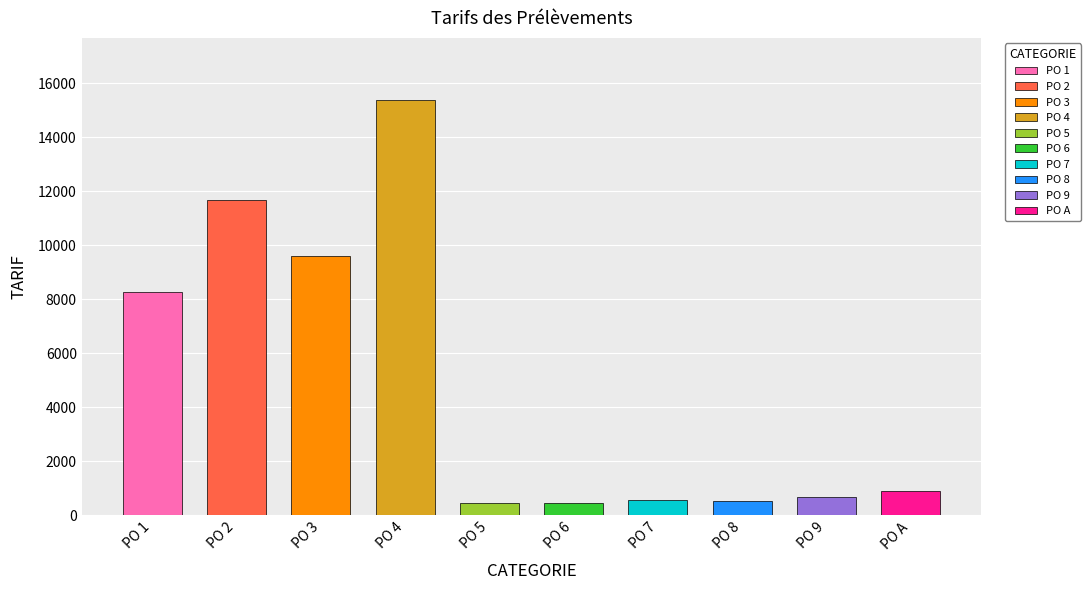

Which label corresponds to the largest value in the chart?

PO 4